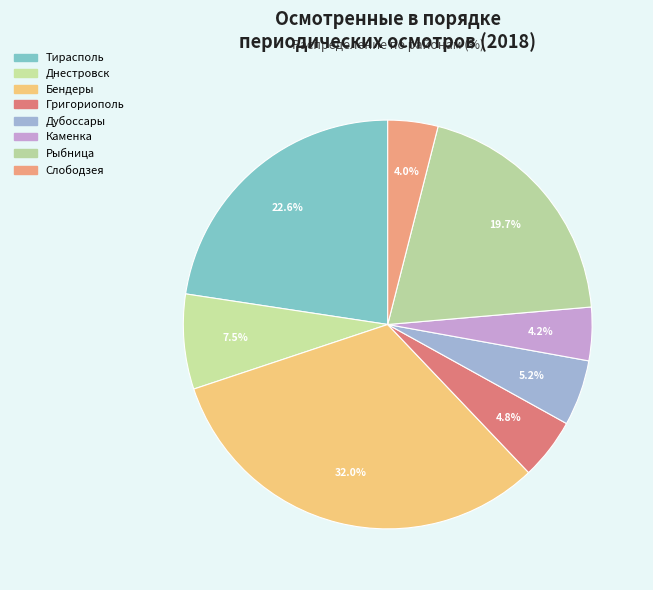

Do Каменка and Дубоссары together represent more than half of the pie?

No